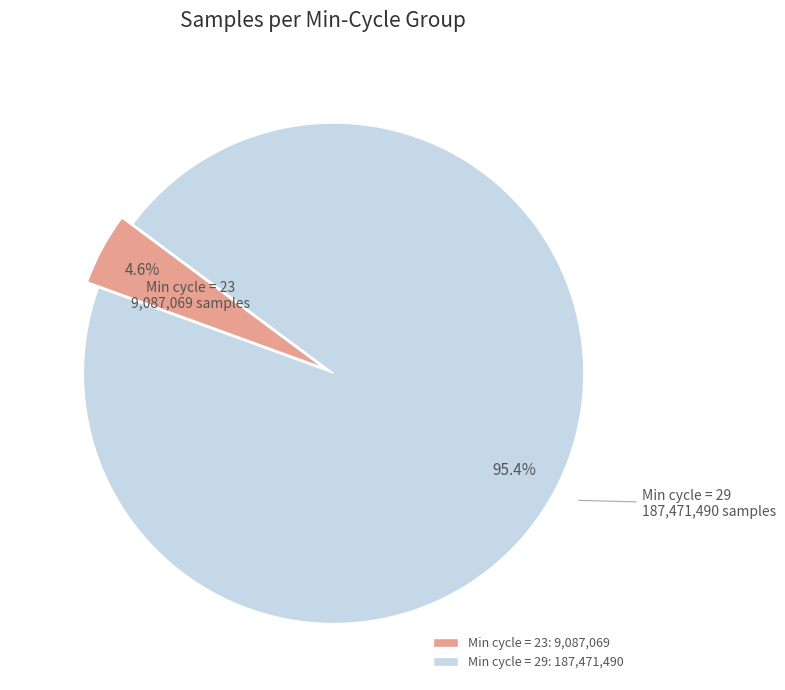

Does any single category account for the majority?

Yes